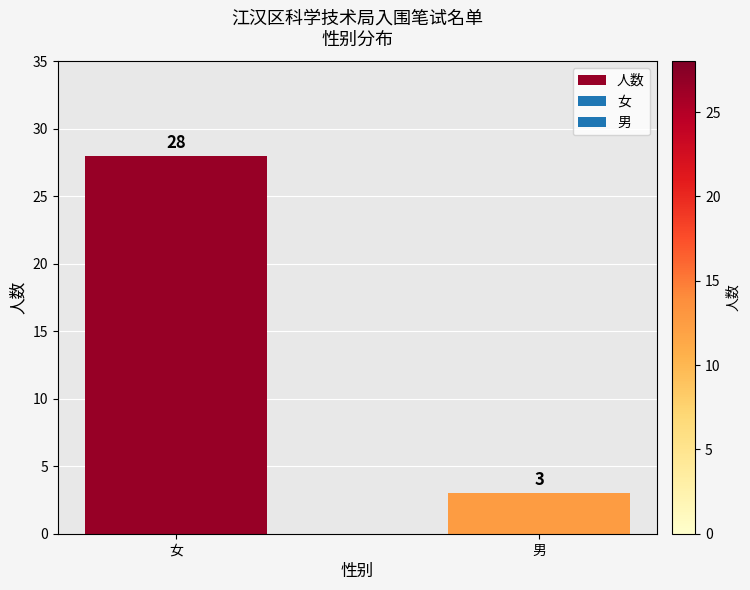

List the labels in order of value, largest first.

女, 男